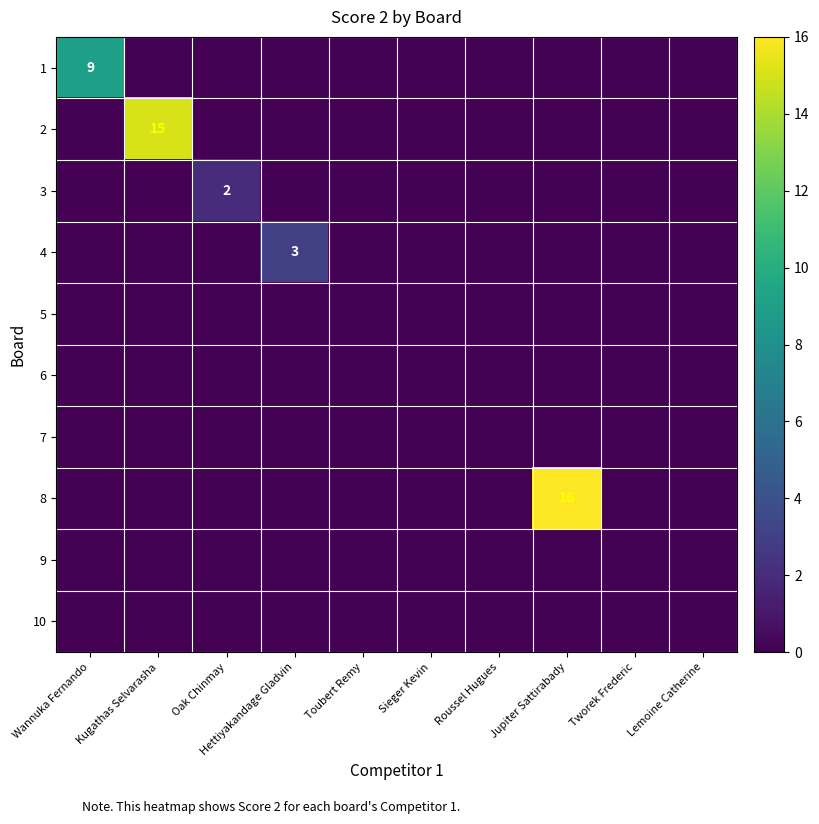

Which has a higher value, Wannuka Fernando or Toubert Remy?

Wannuka Fernando